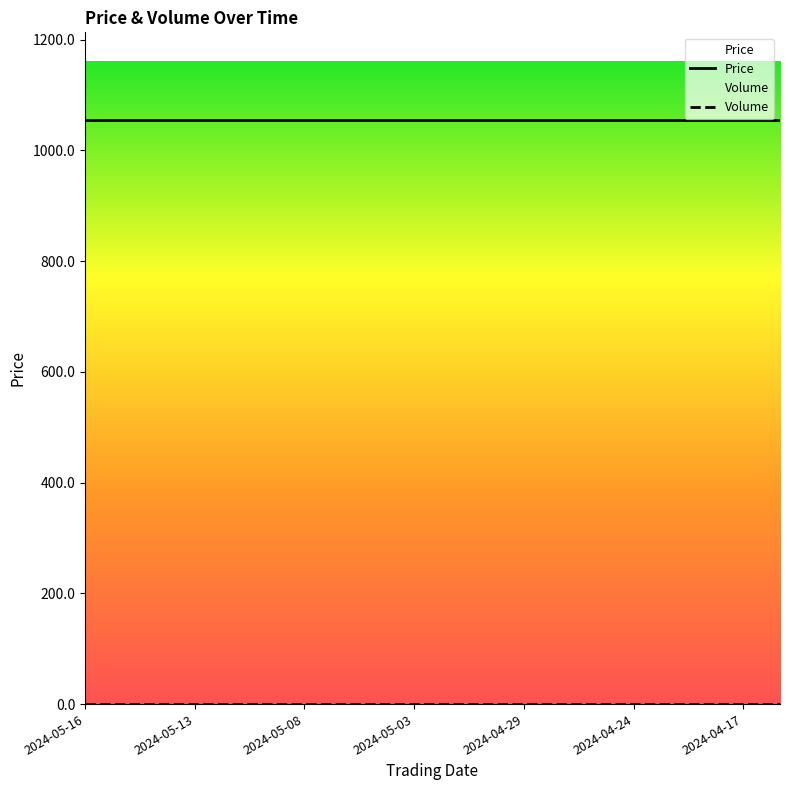

At 2024-04-24, list the series in order from largest to smallest.

Price, Volume